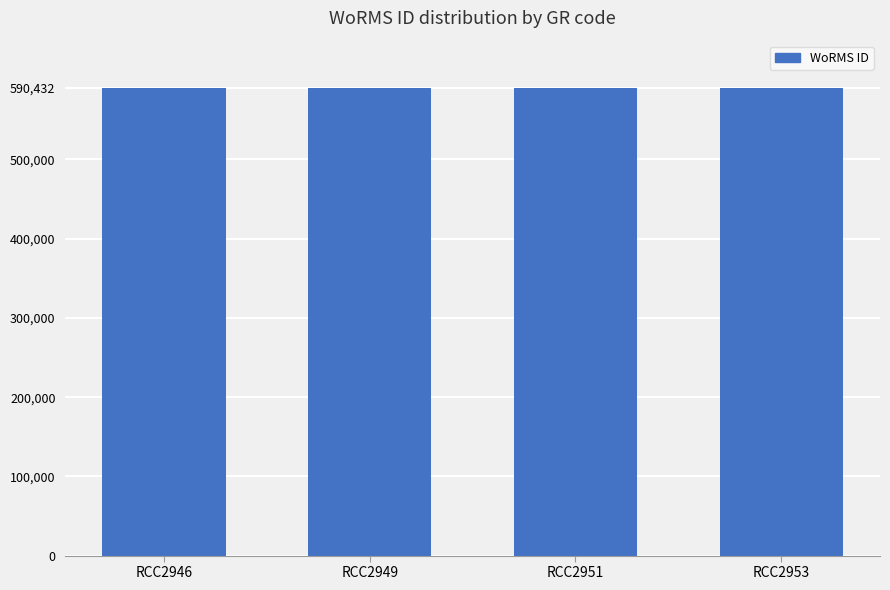

What is the sum of all values?

2361729